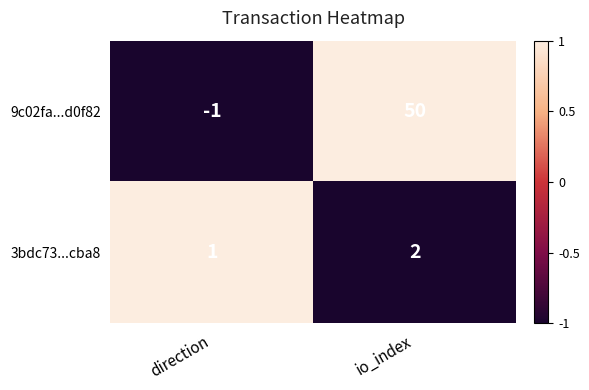

Read the 9c02fa...d0f82 value at io_index, to the nearest 10.

50